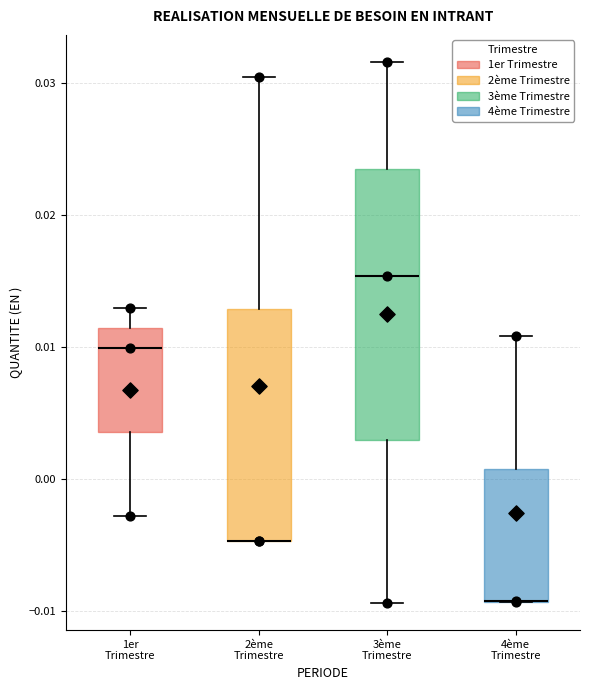

Reading left to right, read every box against the y-axis: the position of its median line, the range the box covers, and the ends of its whiskers. The values are not printed on the chart, so give them approximately, as read against the axis.

1er Trimestre: median 0.010, box 0.004 to 0.011, whiskers -0.003 to 0.013
2ème Trimestre: median -0.005 (drawn on the box's lower edge), box -0.005 to 0.013, whiskers -0.005 to 0.030
3ème Trimestre: median 0.015, box 0.003 to 0.023, whiskers -0.009 to 0.032
4ème Trimestre: median -0.009 (drawn on the box's lower edge), box -0.009 to 0.001, whiskers -0.009 to 0.011